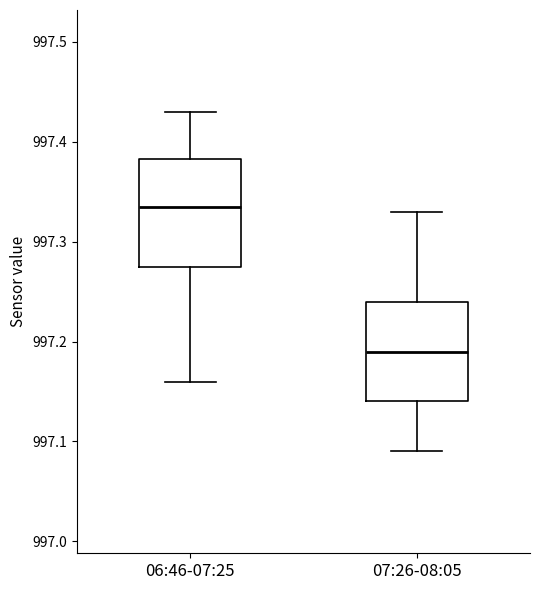

Where does the upper whisker of the box for 07:26-08:05 end on the y-axis? The values are not printed on the chart, so give them approximately, as read against the axis.

997.33